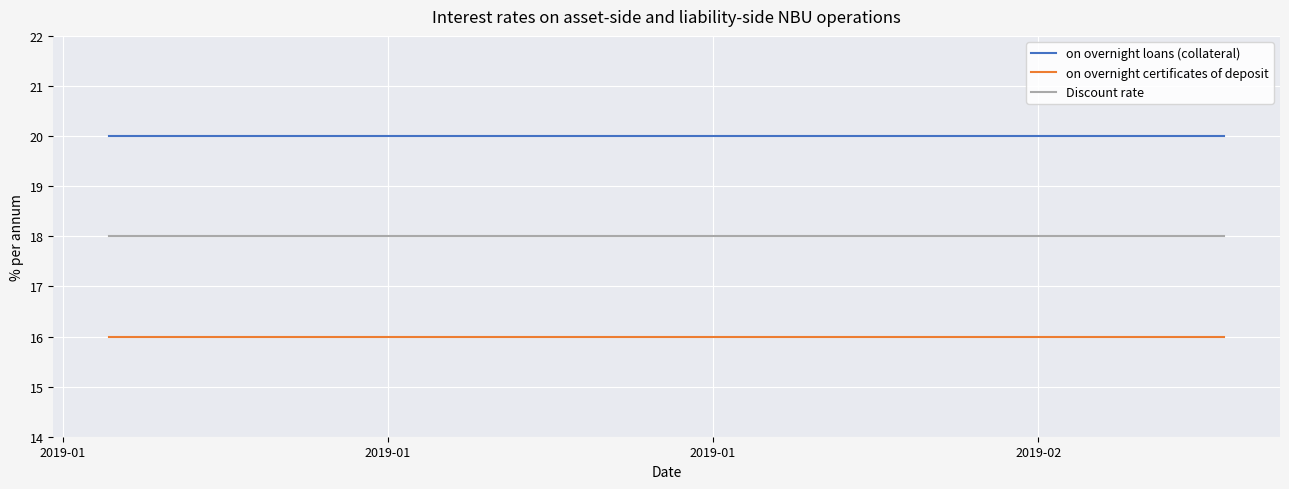

What is the highest value of the Discount rate series?

18